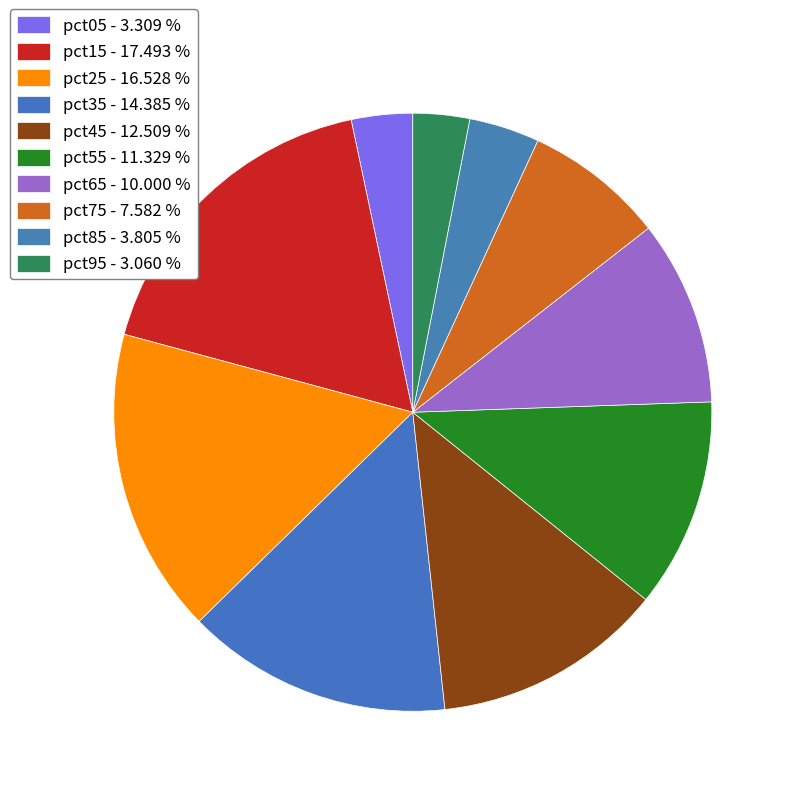

What is the total percentage of pct05 and pct25?

19.8%